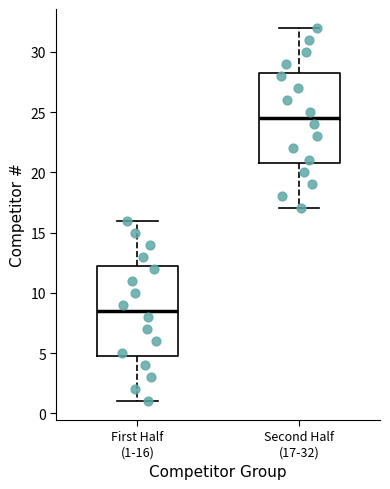

Where does the median line of the box for First Half (1-16) sit on the y-axis? The values are not printed on the chart, so give them approximately, as read against the axis.

8.5